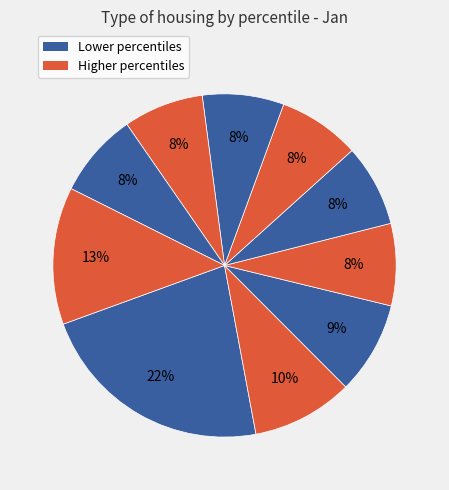

Count the number of slices in the pie.

10